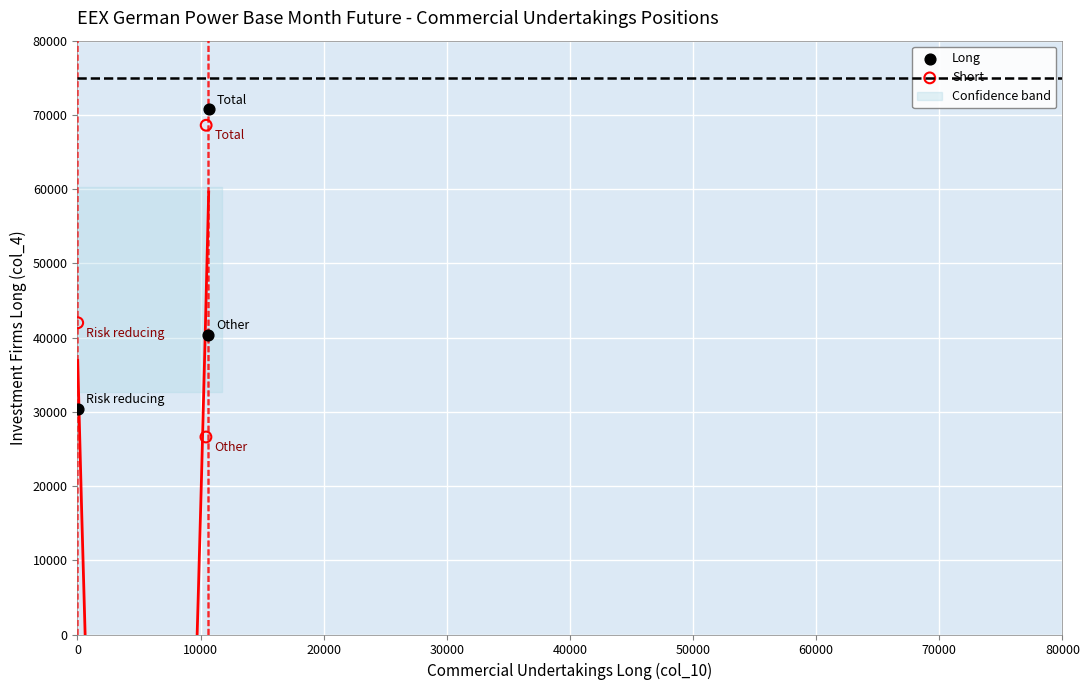

Which series contains the lowest Y value?

Short